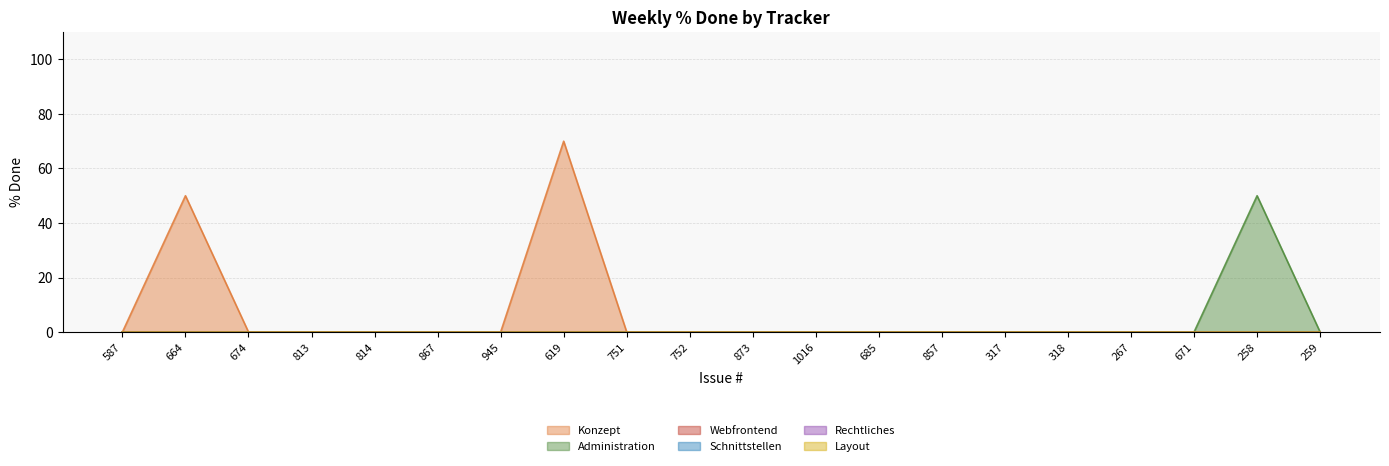

What is the average value of the Administration series?

2